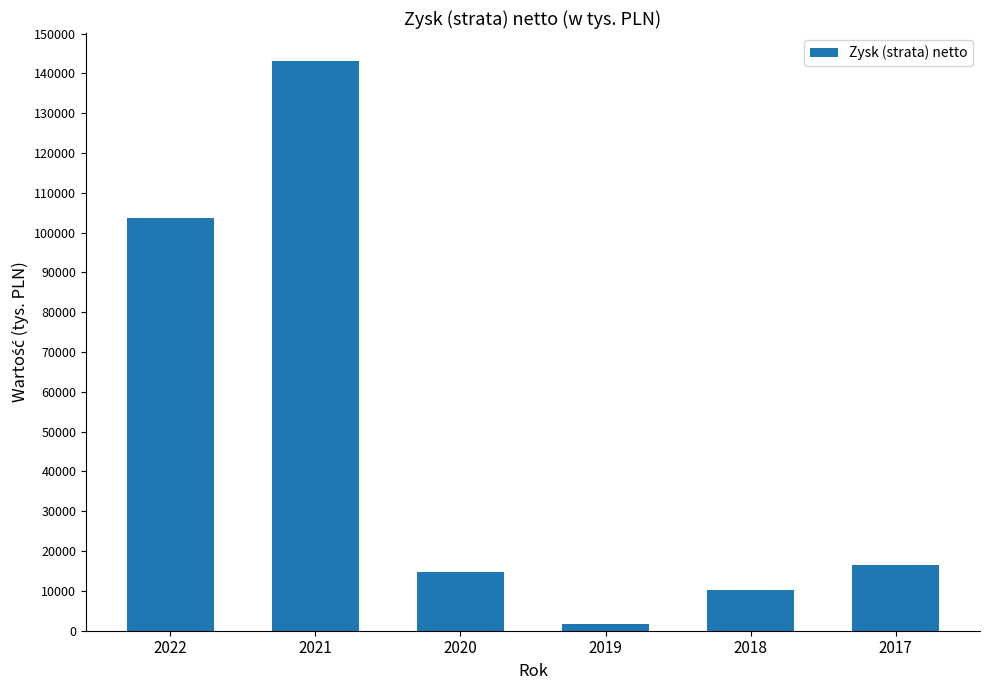

Where is the data nearest to the value 72300?

2022